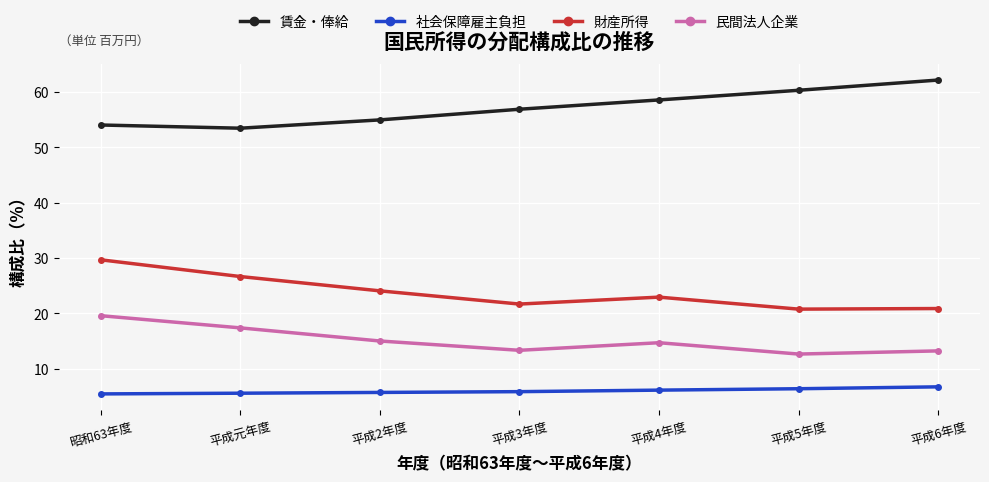

What is the spread (max minus min) of values at 昭和63年度?

48.6